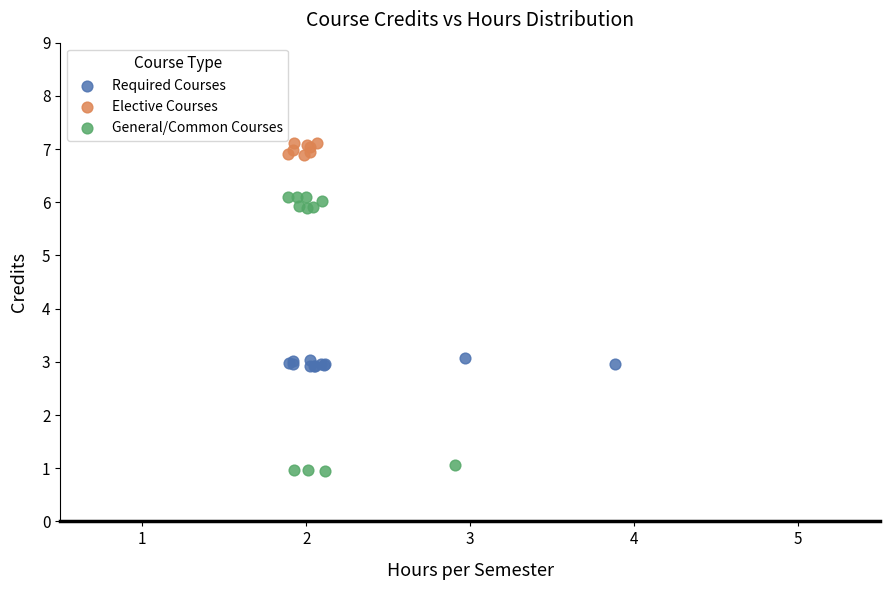

Which series contains the lowest Y value?

General/Common Courses